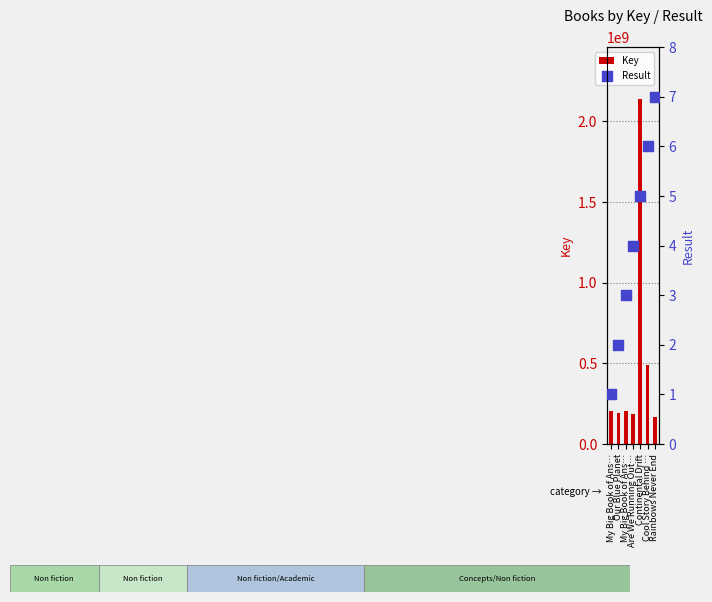

What is the total value across all series at Rainbows Never End?

170556786